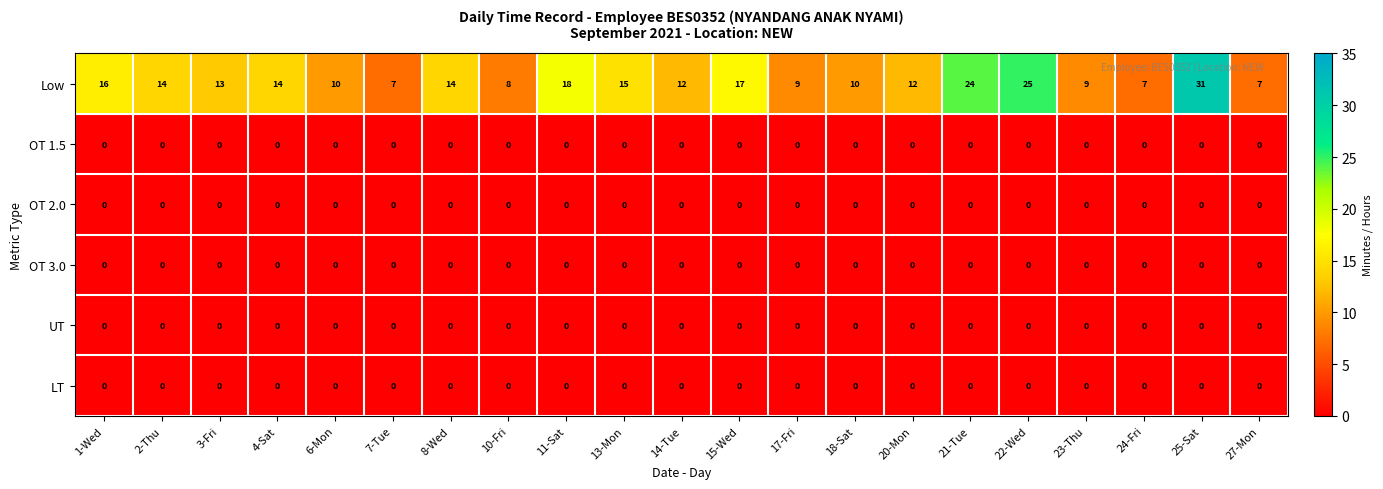

At which category is the sum across all series the highest?

25-Sat